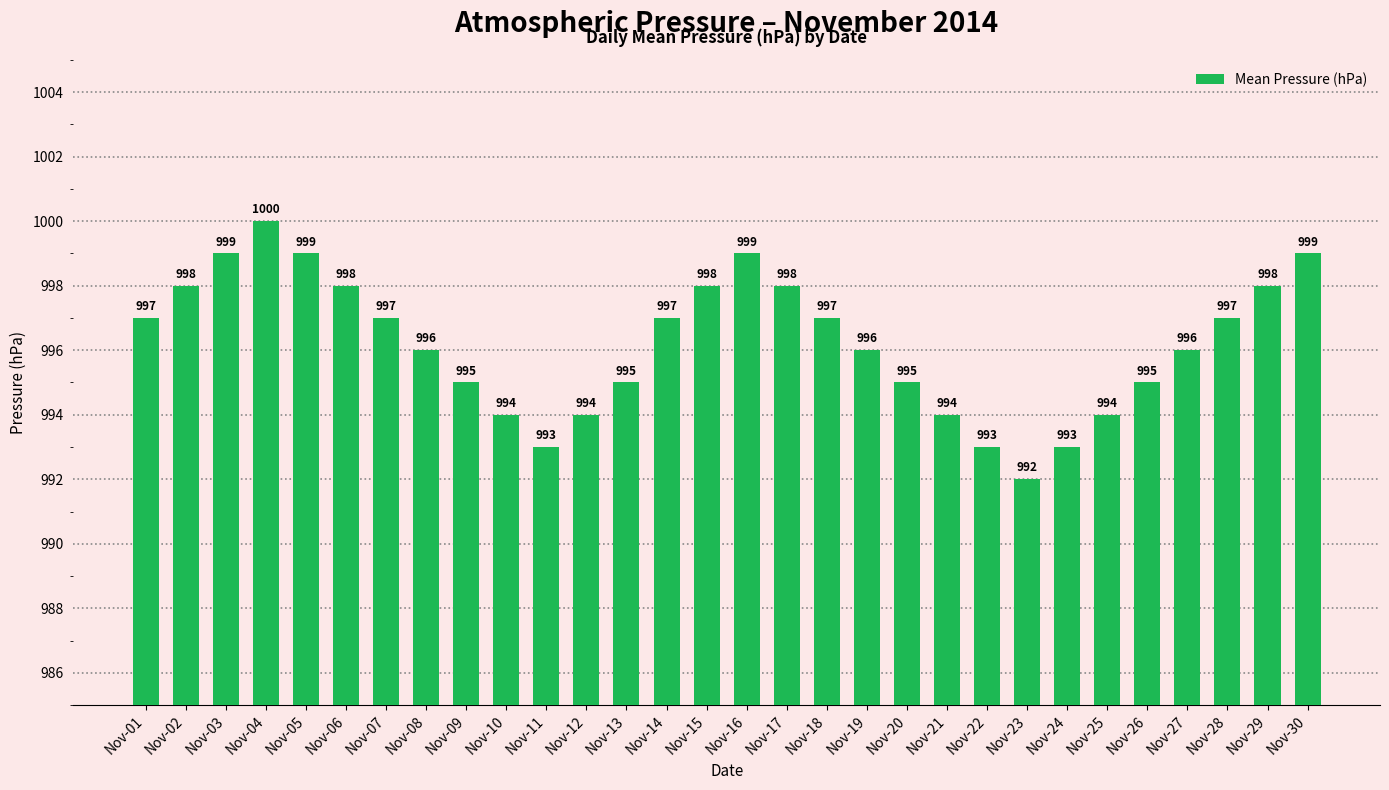

Are the bars grouped side by side (vs. stacked)?

No